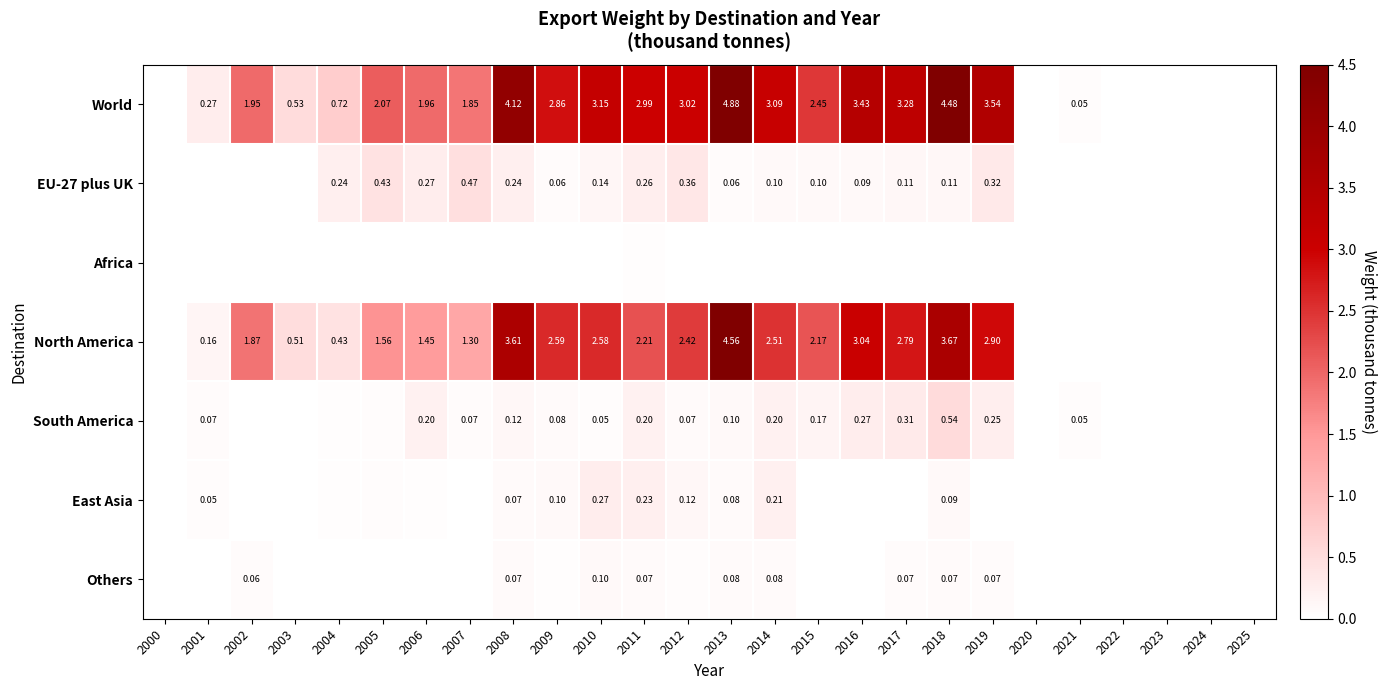

Between 2010 and 2001, which is larger?

2010